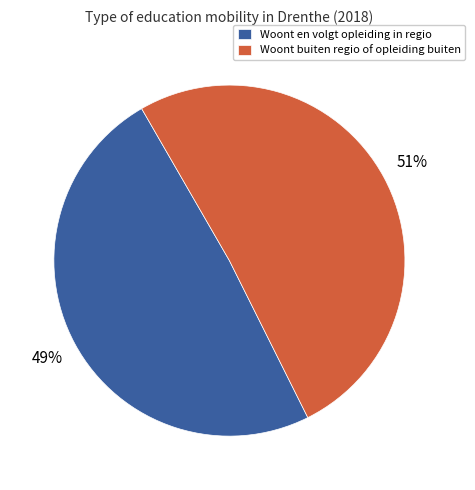

What is the ratio of the value at Woont en volgt opleiding in regio to the value at Woont buiten regio of opleiding buiten?

1.0